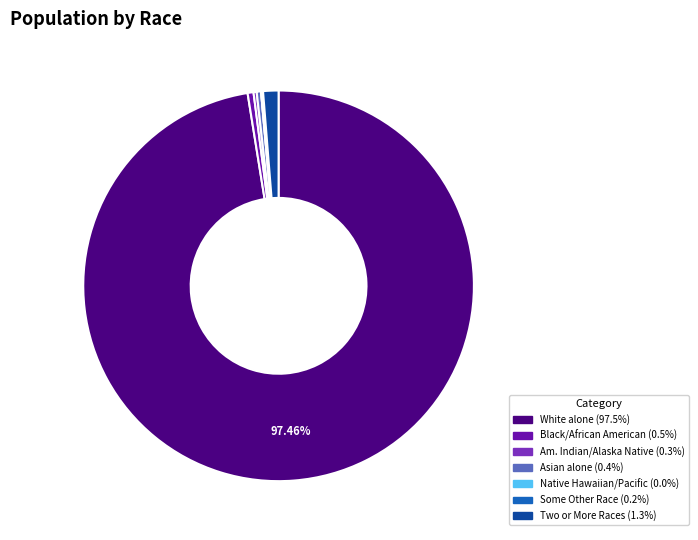

Does any single category account for the majority?

Yes